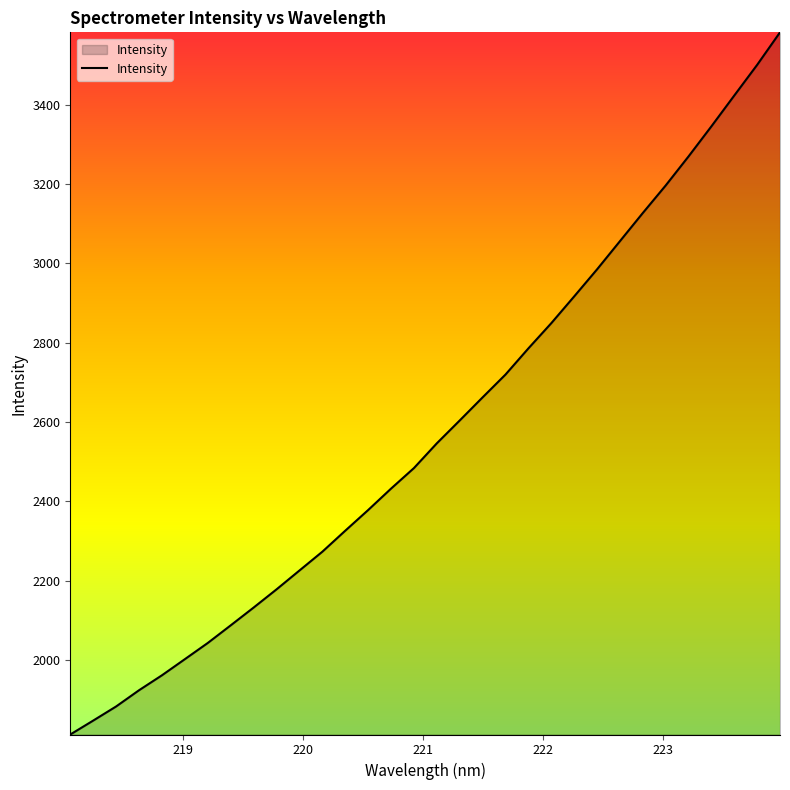

What is the difference between the maximum and minimum values?

1770.9